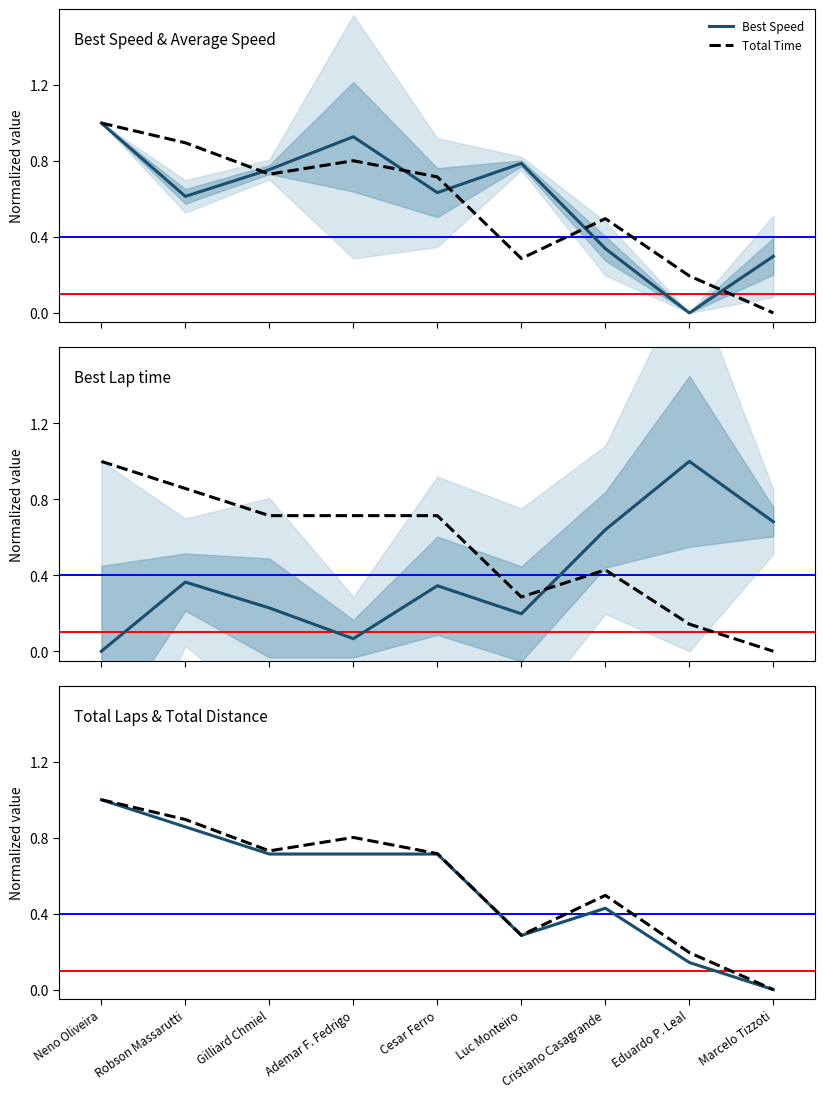

Which category has the lowest value in the Total Distance series?

Marcelo Tizzoti